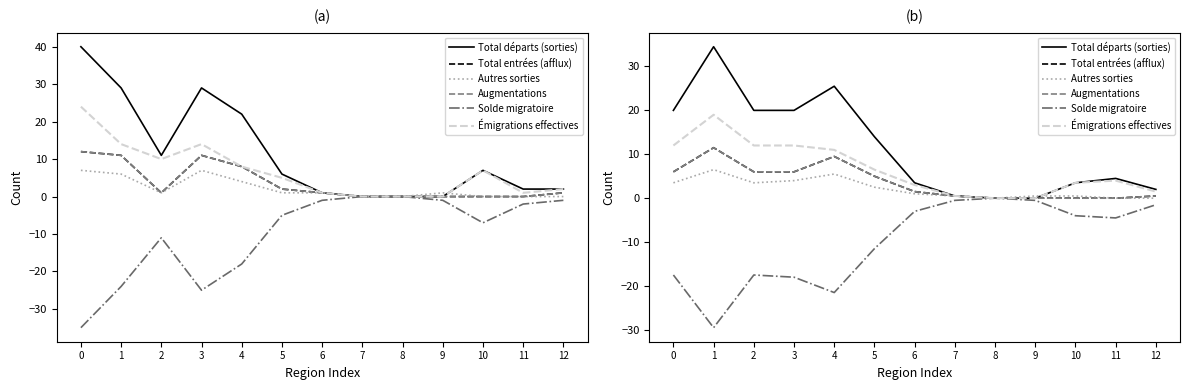

Reading left to right, what are all the values shown in this chart?

Total départs (sorties): 20.0	34.5	20.0	20.0	25.5	14.0	3.5	0.5	0.0	0.0	3.5	4.5	2.0
Total entrées (afflux): 6.0	11.5	6.0	6.0	9.5	5.0	1.5	0.5	0.0	0.0	0.0	0.0	0.5
Autres sorties: 3.5	6.5	3.5	4.0	5.5	2.5	1.0	0.5	0.0	0.5	0.5	0.0	0.0
Augmentations: 6.0	11.5	6.0	6.0	9.5	5.0	1.5	0.5	0.0	0.0	0.0	0.0	0.5
Solde migratoire: -17.5	-29.5	-17.5	-18.0	-21.5	-11.5	-3.0	-0.5	0.0	-0.5	-4.0	-4.5	-1.5
Émigrations effectives: 12.0	19.0	12.0	12.0	11.0	6.5	3.0	0.5	0.0	0.0	3.5	4.0	1.5